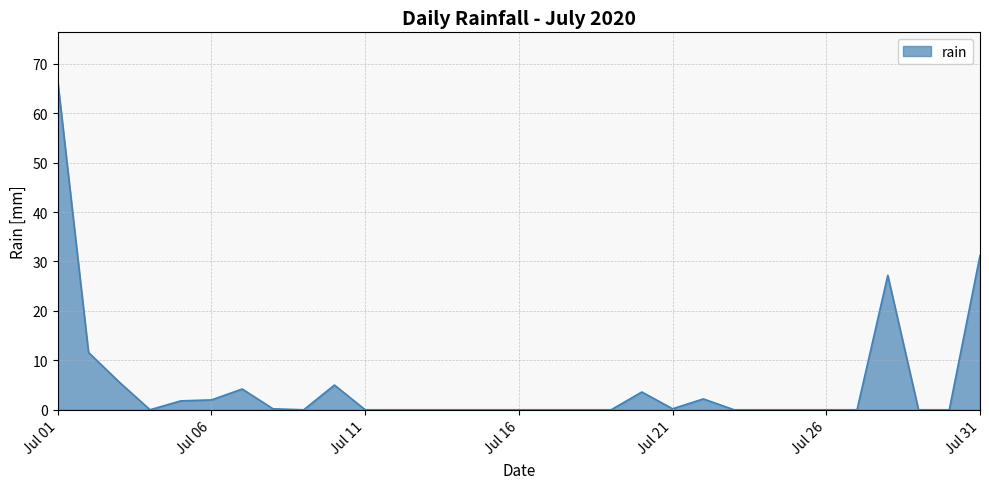

Does the chart have visible grid lines?

Yes